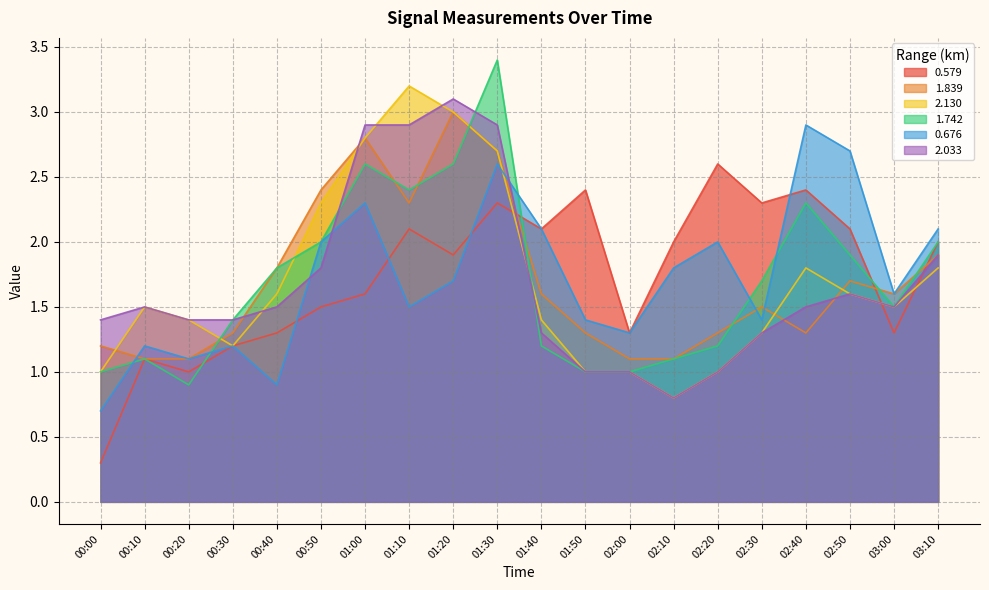

Between 00:00 and 02:10, which series saw the biggest shift?

0.579